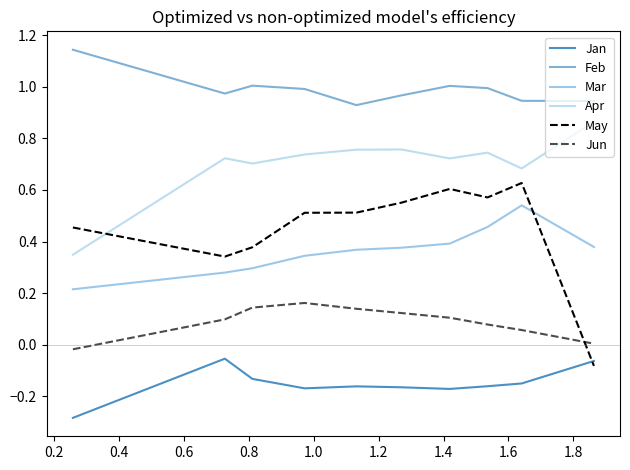

Is this an area chart (filled region under the line)?

No